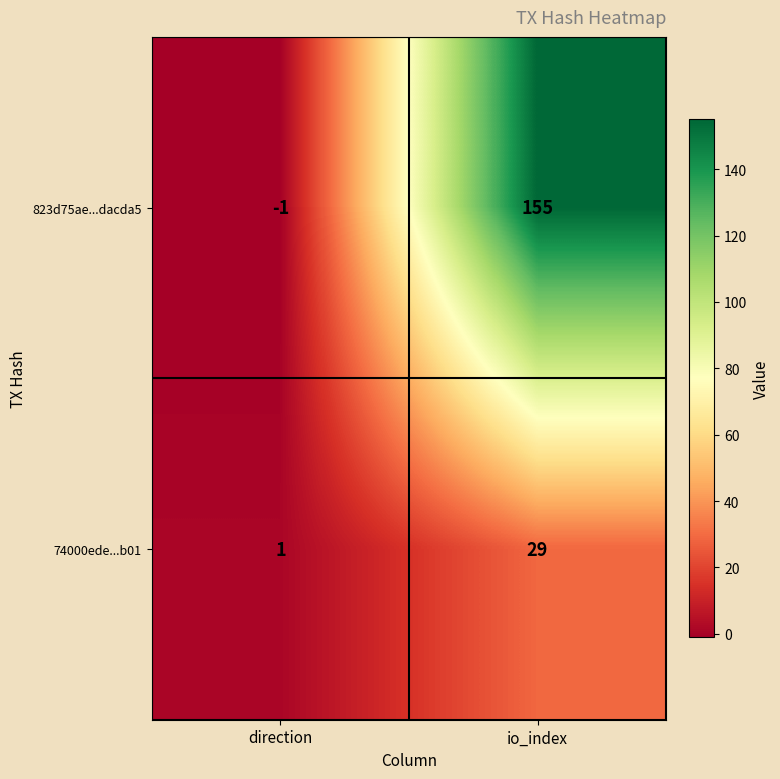

Which series changed the most between direction and io_index?

823d75ae...dacda5